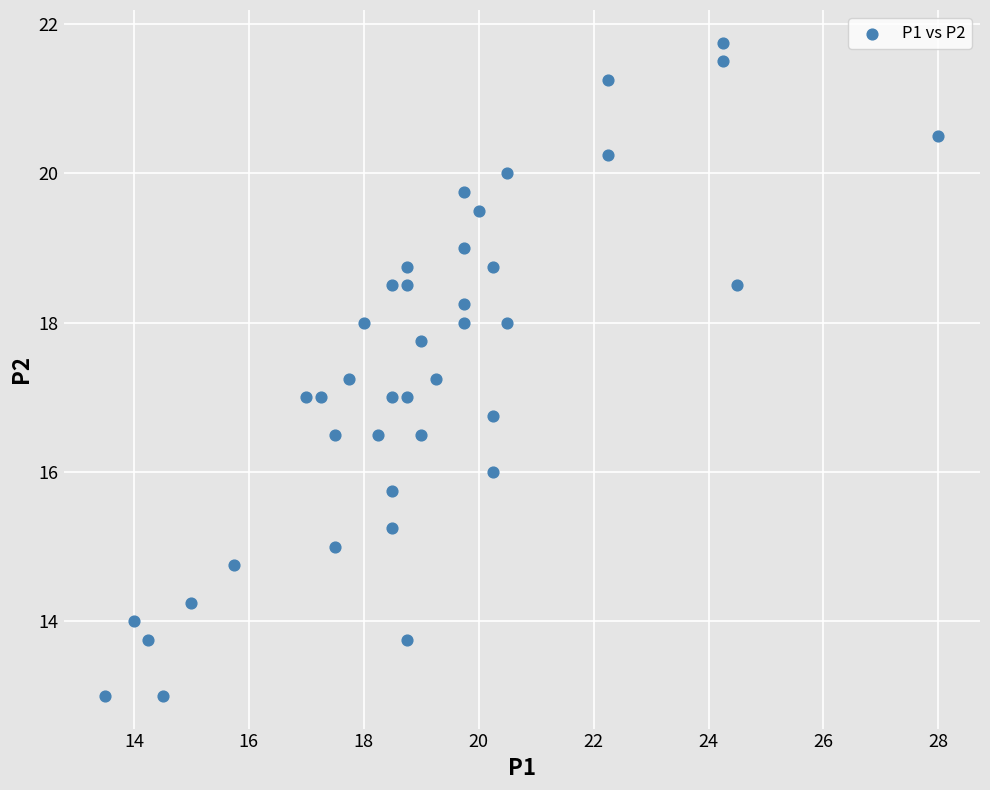

What is the range of X values (max minus min)?

14.5